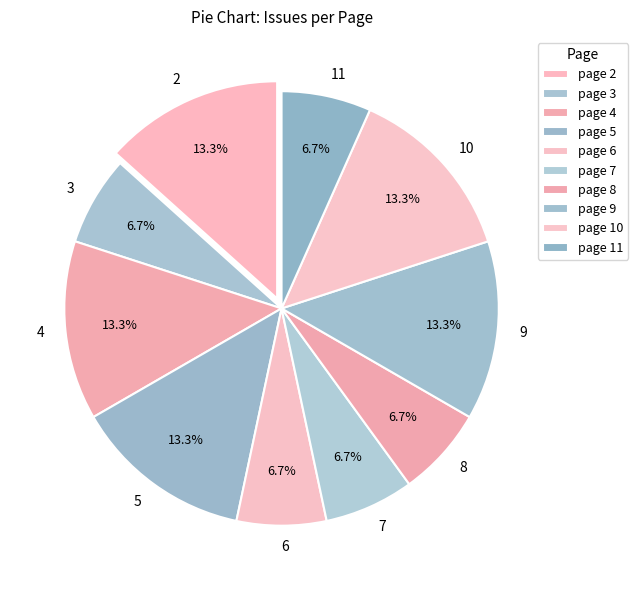

What is the ratio of the value at 6 to the value at 3?

1.0